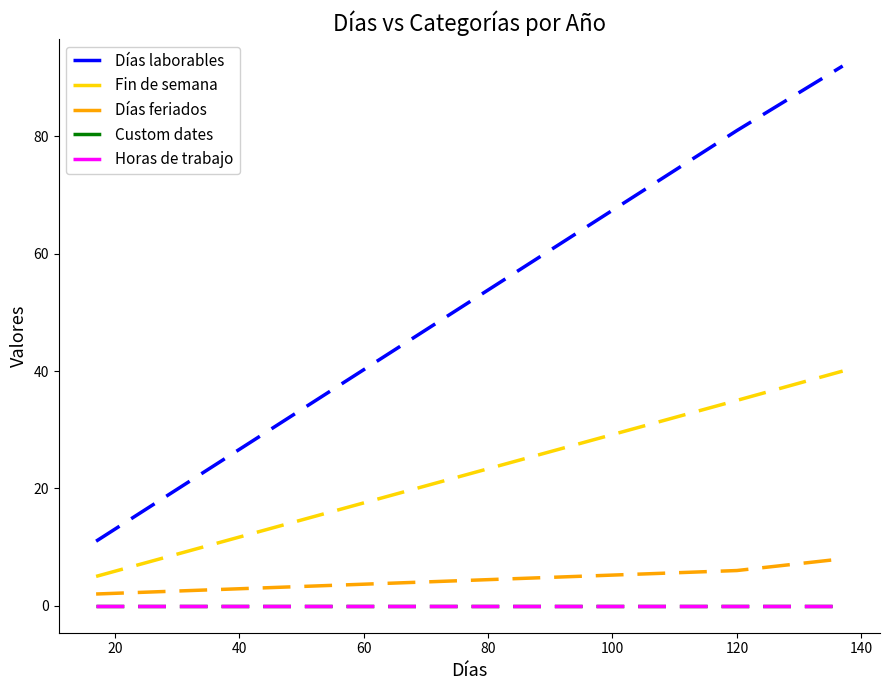

Is this an area chart (filled region under the line)?

No